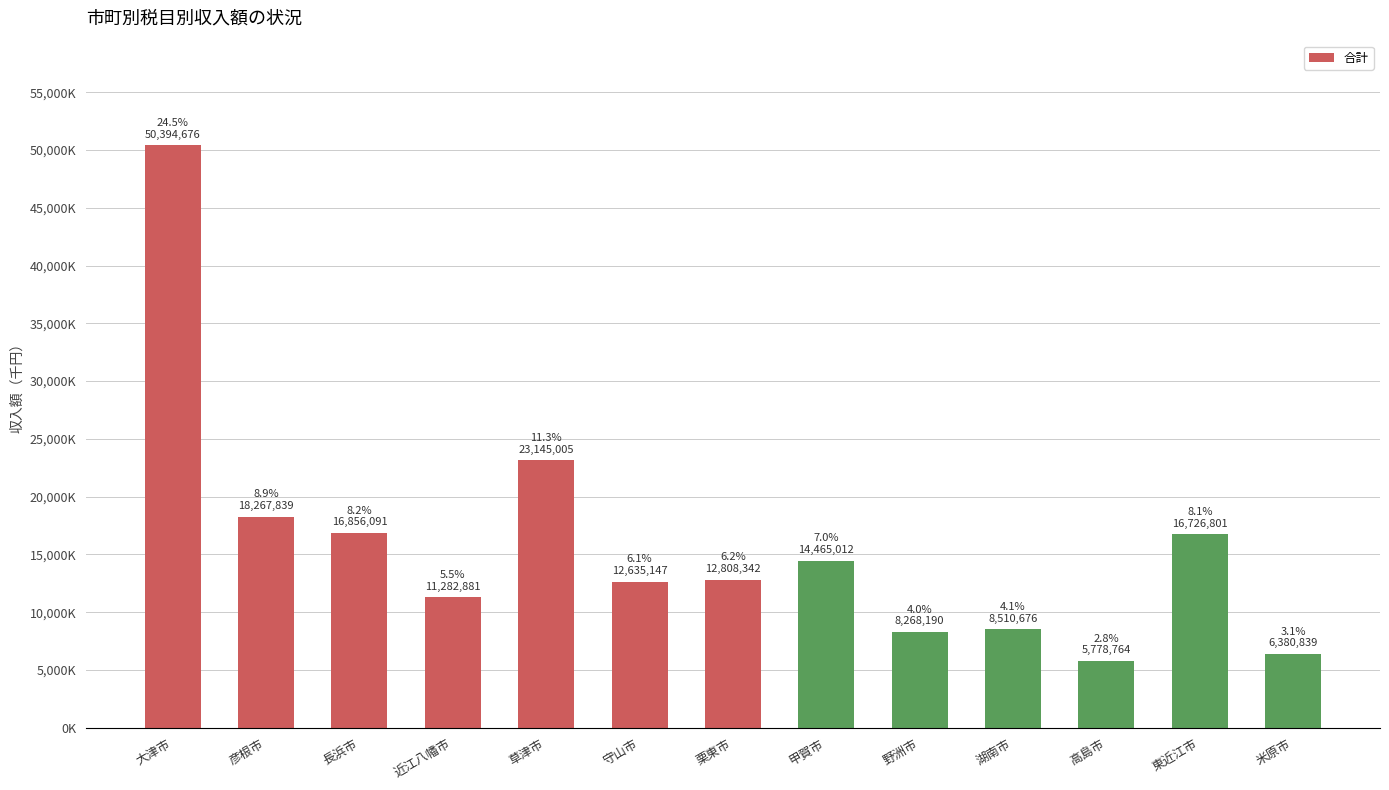

How many values exceed 12808342?

6